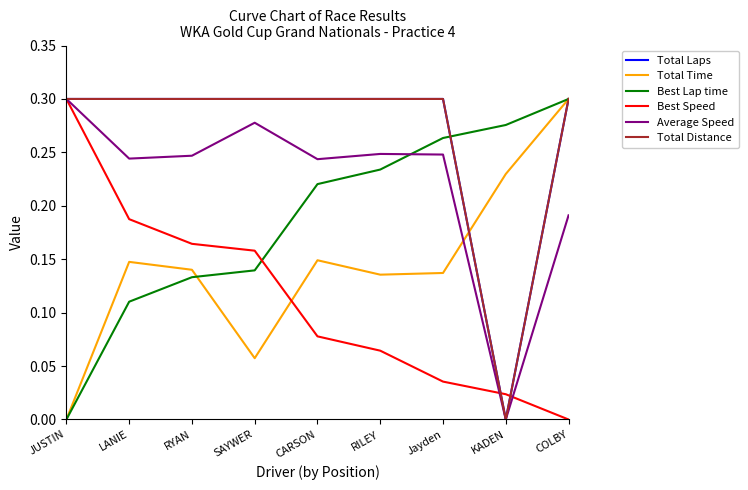

True or false: Total Distance and Average Speed intersect in this chart.

False